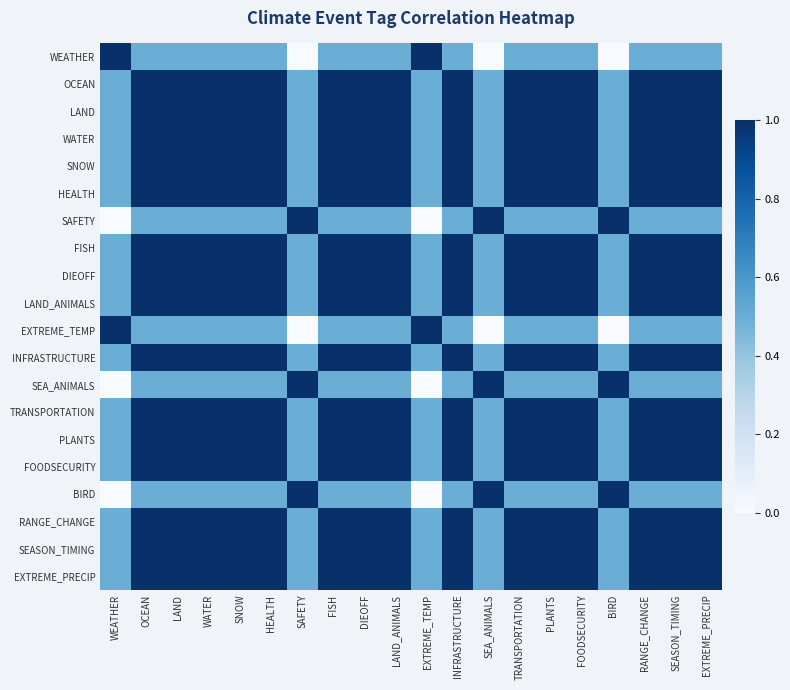

Reading left to right, transcribe all the data shown in this chart.

WEATHER: WEATHER=1.0	OCEAN=0.5	LAND=0.5	WATER=0.5	SNOW=0.5	HEALTH=0.5	SAFETY=0.0	FISH=0.5	DIEOFF=0.5	LAND_ANIMALS=0.5	EXTREME_TEMP=1.0	INFRASTRUCTURE=0.5	SEA_ANIMALS=0.0	TRANSPORTATION=0.5	PLANTS=0.5	FOODSECURITY=0.5	BIRD=0.0	RANGE_CHANGE=0.5	SEASON_TIMING=0.5	EXTREME_PRECIP=0.5
OCEAN: WEATHER=0.5	OCEAN=1.0	LAND=1.0	WATER=1.0	SNOW=1.0	HEALTH=1.0	SAFETY=0.5	FISH=1.0	DIEOFF=1.0	LAND_ANIMALS=1.0	EXTREME_TEMP=0.5	INFRASTRUCTURE=1.0	SEA_ANIMALS=0.5	TRANSPORTATION=1.0	PLANTS=1.0	FOODSECURITY=1.0	BIRD=0.5	RANGE_CHANGE=1.0	SEASON_TIMING=1.0	EXTREME_PRECIP=1.0
LAND: WEATHER=0.5	OCEAN=1.0	LAND=1.0	WATER=1.0	SNOW=1.0	HEALTH=1.0	SAFETY=0.5	FISH=1.0	DIEOFF=1.0	LAND_ANIMALS=1.0	EXTREME_TEMP=0.5	INFRASTRUCTURE=1.0	SEA_ANIMALS=0.5	TRANSPORTATION=1.0	PLANTS=1.0	FOODSECURITY=1.0	BIRD=0.5	RANGE_CHANGE=1.0	SEASON_TIMING=1.0	EXTREME_PRECIP=1.0
WATER: WEATHER=0.5	OCEAN=1.0	LAND=1.0	WATER=1.0	SNOW=1.0	HEALTH=1.0	SAFETY=0.5	FISH=1.0	DIEOFF=1.0	LAND_ANIMALS=1.0	EXTREME_TEMP=0.5	INFRASTRUCTURE=1.0	SEA_ANIMALS=0.5	TRANSPORTATION=1.0	PLANTS=1.0	FOODSECURITY=1.0	BIRD=0.5	RANGE_CHANGE=1.0	SEASON_TIMING=1.0	EXTREME_PRECIP=1.0
SNOW: WEATHER=0.5	OCEAN=1.0	LAND=1.0	WATER=1.0	SNOW=1.0	HEALTH=1.0	SAFETY=0.5	FISH=1.0	DIEOFF=1.0	LAND_ANIMALS=1.0	EXTREME_TEMP=0.5	INFRASTRUCTURE=1.0	SEA_ANIMALS=0.5	TRANSPORTATION=1.0	PLANTS=1.0	FOODSECURITY=1.0	BIRD=0.5	RANGE_CHANGE=1.0	SEASON_TIMING=1.0	EXTREME_PRECIP=1.0
HEALTH: WEATHER=0.5	OCEAN=1.0	LAND=1.0	WATER=1.0	SNOW=1.0	HEALTH=1.0	SAFETY=0.5	FISH=1.0	DIEOFF=1.0	LAND_ANIMALS=1.0	EXTREME_TEMP=0.5	INFRASTRUCTURE=1.0	SEA_ANIMALS=0.5	TRANSPORTATION=1.0	PLANTS=1.0	FOODSECURITY=1.0	BIRD=0.5	RANGE_CHANGE=1.0	SEASON_TIMING=1.0	EXTREME_PRECIP=1.0
SAFETY: WEATHER=0.0	OCEAN=0.5	LAND=0.5	WATER=0.5	SNOW=0.5	HEALTH=0.5	SAFETY=1.0	FISH=0.5	DIEOFF=0.5	LAND_ANIMALS=0.5	EXTREME_TEMP=0.0	INFRASTRUCTURE=0.5	SEA_ANIMALS=1.0	TRANSPORTATION=0.5	PLANTS=0.5	FOODSECURITY=0.5	BIRD=1.0	RANGE_CHANGE=0.5	SEASON_TIMING=0.5	EXTREME_PRECIP=0.5
FISH: WEATHER=0.5	OCEAN=1.0	LAND=1.0	WATER=1.0	SNOW=1.0	HEALTH=1.0	SAFETY=0.5	FISH=1.0	DIEOFF=1.0	LAND_ANIMALS=1.0	EXTREME_TEMP=0.5	INFRASTRUCTURE=1.0	SEA_ANIMALS=0.5	TRANSPORTATION=1.0	PLANTS=1.0	FOODSECURITY=1.0	BIRD=0.5	RANGE_CHANGE=1.0	SEASON_TIMING=1.0	EXTREME_PRECIP=1.0
DIEOFF: WEATHER=0.5	OCEAN=1.0	LAND=1.0	WATER=1.0	SNOW=1.0	HEALTH=1.0	SAFETY=0.5	FISH=1.0	DIEOFF=1.0	LAND_ANIMALS=1.0	EXTREME_TEMP=0.5	INFRASTRUCTURE=1.0	SEA_ANIMALS=0.5	TRANSPORTATION=1.0	PLANTS=1.0	FOODSECURITY=1.0	BIRD=0.5	RANGE_CHANGE=1.0	SEASON_TIMING=1.0	EXTREME_PRECIP=1.0
LAND_ANIMALS: WEATHER=0.5	OCEAN=1.0	LAND=1.0	WATER=1.0	SNOW=1.0	HEALTH=1.0	SAFETY=0.5	FISH=1.0	DIEOFF=1.0	LAND_ANIMALS=1.0	EXTREME_TEMP=0.5	INFRASTRUCTURE=1.0	SEA_ANIMALS=0.5	TRANSPORTATION=1.0	PLANTS=1.0	FOODSECURITY=1.0	BIRD=0.5	RANGE_CHANGE=1.0	SEASON_TIMING=1.0	EXTREME_PRECIP=1.0
EXTREME_TEMP: WEATHER=1.0	OCEAN=0.5	LAND=0.5	WATER=0.5	SNOW=0.5	HEALTH=0.5	SAFETY=0.0	FISH=0.5	DIEOFF=0.5	LAND_ANIMALS=0.5	EXTREME_TEMP=1.0	INFRASTRUCTURE=0.5	SEA_ANIMALS=0.0	TRANSPORTATION=0.5	PLANTS=0.5	FOODSECURITY=0.5	BIRD=0.0	RANGE_CHANGE=0.5	SEASON_TIMING=0.5	EXTREME_PRECIP=0.5
INFRASTRUCTURE: WEATHER=0.5	OCEAN=1.0	LAND=1.0	WATER=1.0	SNOW=1.0	HEALTH=1.0	SAFETY=0.5	FISH=1.0	DIEOFF=1.0	LAND_ANIMALS=1.0	EXTREME_TEMP=0.5	INFRASTRUCTURE=1.0	SEA_ANIMALS=0.5	TRANSPORTATION=1.0	PLANTS=1.0	FOODSECURITY=1.0	BIRD=0.5	RANGE_CHANGE=1.0	SEASON_TIMING=1.0	EXTREME_PRECIP=1.0
SEA_ANIMALS: WEATHER=0.0	OCEAN=0.5	LAND=0.5	WATER=0.5	SNOW=0.5	HEALTH=0.5	SAFETY=1.0	FISH=0.5	DIEOFF=0.5	LAND_ANIMALS=0.5	EXTREME_TEMP=0.0	INFRASTRUCTURE=0.5	SEA_ANIMALS=1.0	TRANSPORTATION=0.5	PLANTS=0.5	FOODSECURITY=0.5	BIRD=1.0	RANGE_CHANGE=0.5	SEASON_TIMING=0.5	EXTREME_PRECIP=0.5
TRANSPORTATION: WEATHER=0.5	OCEAN=1.0	LAND=1.0	WATER=1.0	SNOW=1.0	HEALTH=1.0	SAFETY=0.5	FISH=1.0	DIEOFF=1.0	LAND_ANIMALS=1.0	EXTREME_TEMP=0.5	INFRASTRUCTURE=1.0	SEA_ANIMALS=0.5	TRANSPORTATION=1.0	PLANTS=1.0	FOODSECURITY=1.0	BIRD=0.5	RANGE_CHANGE=1.0	SEASON_TIMING=1.0	EXTREME_PRECIP=1.0
PLANTS: WEATHER=0.5	OCEAN=1.0	LAND=1.0	WATER=1.0	SNOW=1.0	HEALTH=1.0	SAFETY=0.5	FISH=1.0	DIEOFF=1.0	LAND_ANIMALS=1.0	EXTREME_TEMP=0.5	INFRASTRUCTURE=1.0	SEA_ANIMALS=0.5	TRANSPORTATION=1.0	PLANTS=1.0	FOODSECURITY=1.0	BIRD=0.5	RANGE_CHANGE=1.0	SEASON_TIMING=1.0	EXTREME_PRECIP=1.0
FOODSECURITY: WEATHER=0.5	OCEAN=1.0	LAND=1.0	WATER=1.0	SNOW=1.0	HEALTH=1.0	SAFETY=0.5	FISH=1.0	DIEOFF=1.0	LAND_ANIMALS=1.0	EXTREME_TEMP=0.5	INFRASTRUCTURE=1.0	SEA_ANIMALS=0.5	TRANSPORTATION=1.0	PLANTS=1.0	FOODSECURITY=1.0	BIRD=0.5	RANGE_CHANGE=1.0	SEASON_TIMING=1.0	EXTREME_PRECIP=1.0
BIRD: WEATHER=0.0	OCEAN=0.5	LAND=0.5	WATER=0.5	SNOW=0.5	HEALTH=0.5	SAFETY=1.0	FISH=0.5	DIEOFF=0.5	LAND_ANIMALS=0.5	EXTREME_TEMP=0.0	INFRASTRUCTURE=0.5	SEA_ANIMALS=1.0	TRANSPORTATION=0.5	PLANTS=0.5	FOODSECURITY=0.5	BIRD=1.0	RANGE_CHANGE=0.5	SEASON_TIMING=0.5	EXTREME_PRECIP=0.5
RANGE_CHANGE: WEATHER=0.5	OCEAN=1.0	LAND=1.0	WATER=1.0	SNOW=1.0	HEALTH=1.0	SAFETY=0.5	FISH=1.0	DIEOFF=1.0	LAND_ANIMALS=1.0	EXTREME_TEMP=0.5	INFRASTRUCTURE=1.0	SEA_ANIMALS=0.5	TRANSPORTATION=1.0	PLANTS=1.0	FOODSECURITY=1.0	BIRD=0.5	RANGE_CHANGE=1.0	SEASON_TIMING=1.0	EXTREME_PRECIP=1.0
SEASON_TIMING: WEATHER=0.5	OCEAN=1.0	LAND=1.0	WATER=1.0	SNOW=1.0	HEALTH=1.0	SAFETY=0.5	FISH=1.0	DIEOFF=1.0	LAND_ANIMALS=1.0	EXTREME_TEMP=0.5	INFRASTRUCTURE=1.0	SEA_ANIMALS=0.5	TRANSPORTATION=1.0	PLANTS=1.0	FOODSECURITY=1.0	BIRD=0.5	RANGE_CHANGE=1.0	SEASON_TIMING=1.0	EXTREME_PRECIP=1.0
EXTREME_PRECIP: WEATHER=0.5	OCEAN=1.0	LAND=1.0	WATER=1.0	SNOW=1.0	HEALTH=1.0	SAFETY=0.5	FISH=1.0	DIEOFF=1.0	LAND_ANIMALS=1.0	EXTREME_TEMP=0.5	INFRASTRUCTURE=1.0	SEA_ANIMALS=0.5	TRANSPORTATION=1.0	PLANTS=1.0	FOODSECURITY=1.0	BIRD=0.5	RANGE_CHANGE=1.0	SEASON_TIMING=1.0	EXTREME_PRECIP=1.0